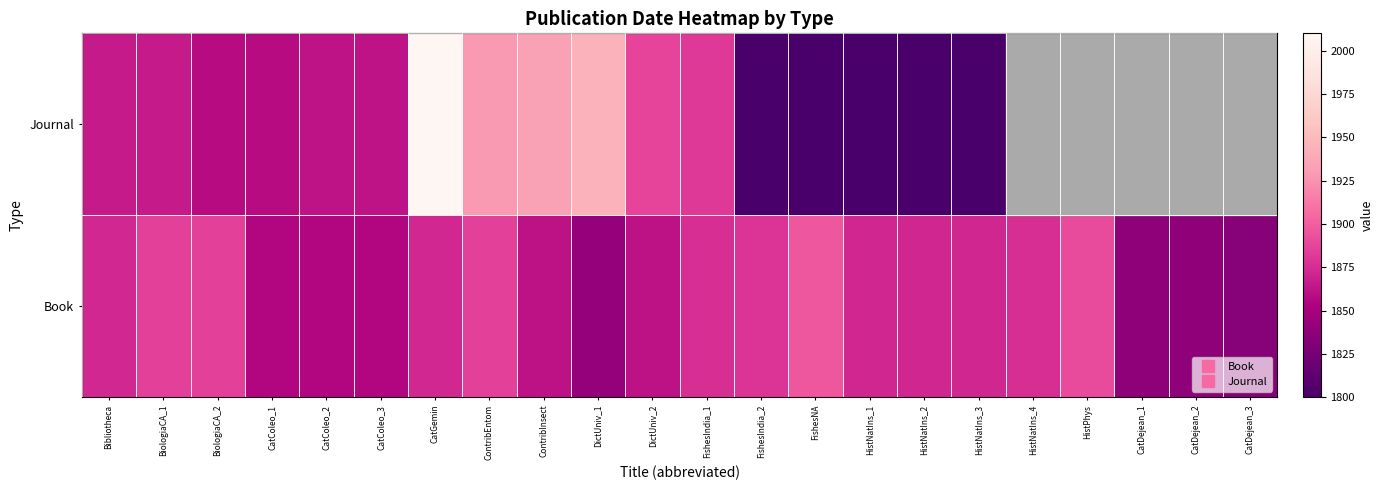

What is the difference between the second highest and second lowest values in the Book series?

54.0